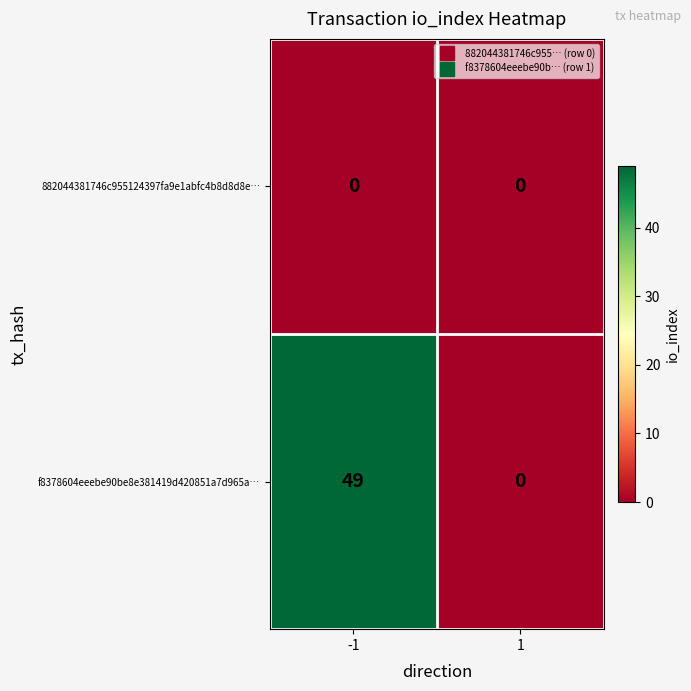

Reading right to left, extract all data points from this chart.

882044381746c955124397fa9e1abfc4b8d8d8e…: 0	0
f8378604eeebe90be8e381419d420851a7d965a…: 0	49